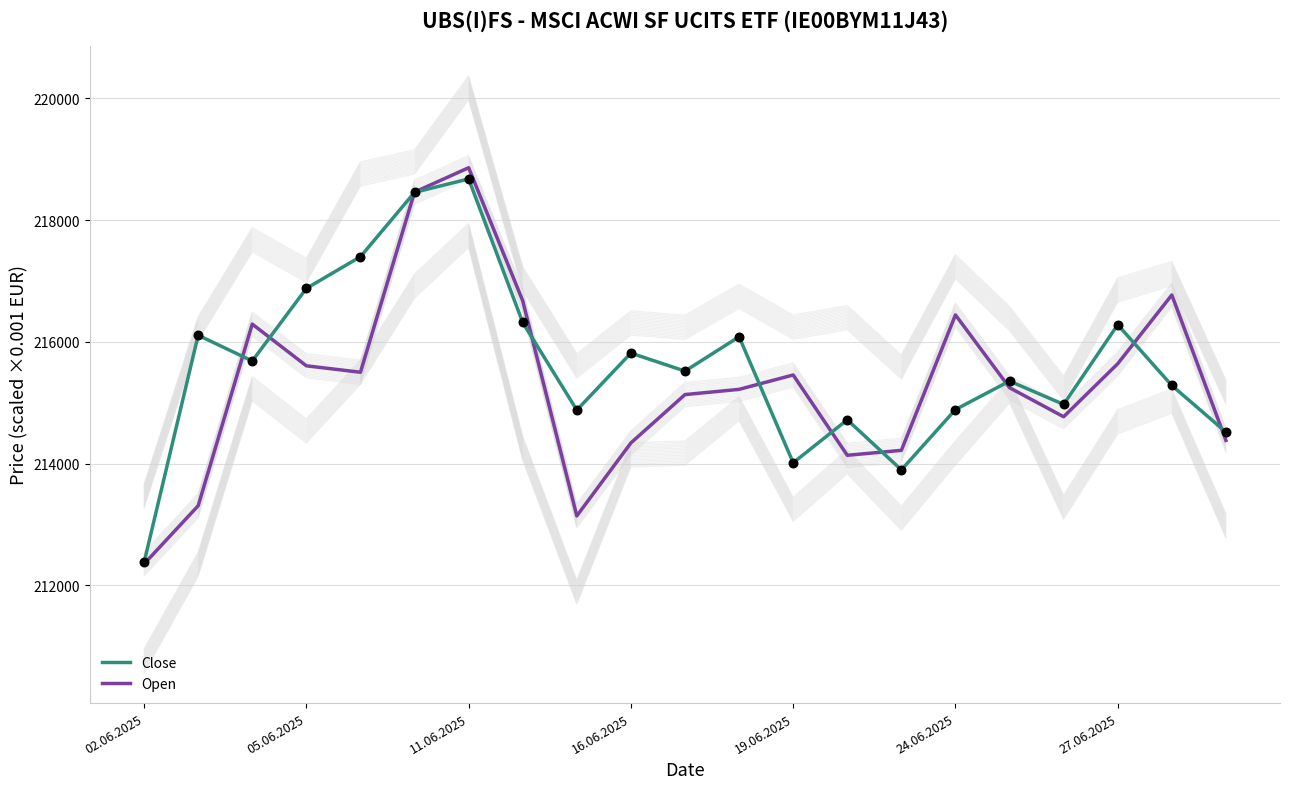

What is the total value across all series at 16?

430605